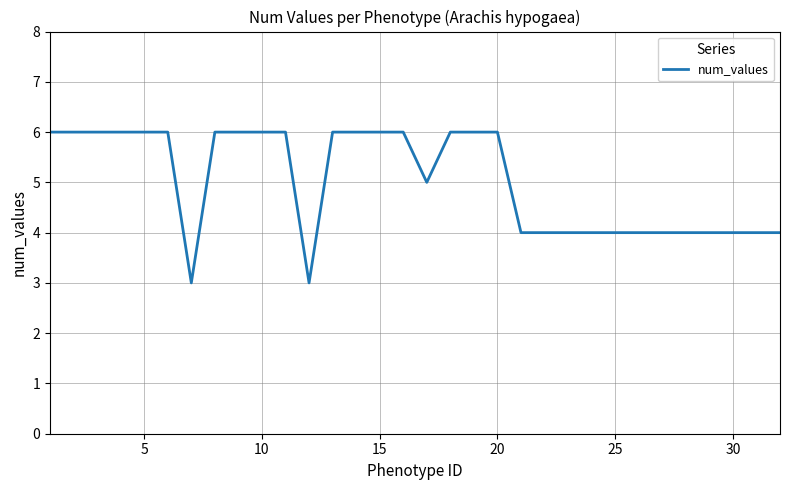

Does the chart have visible grid lines?

Yes